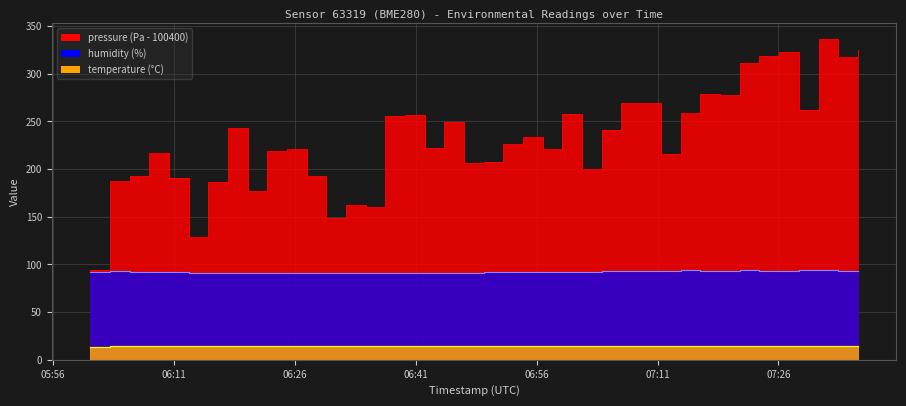

True or false: humidity and pressure intersect in this chart.

False